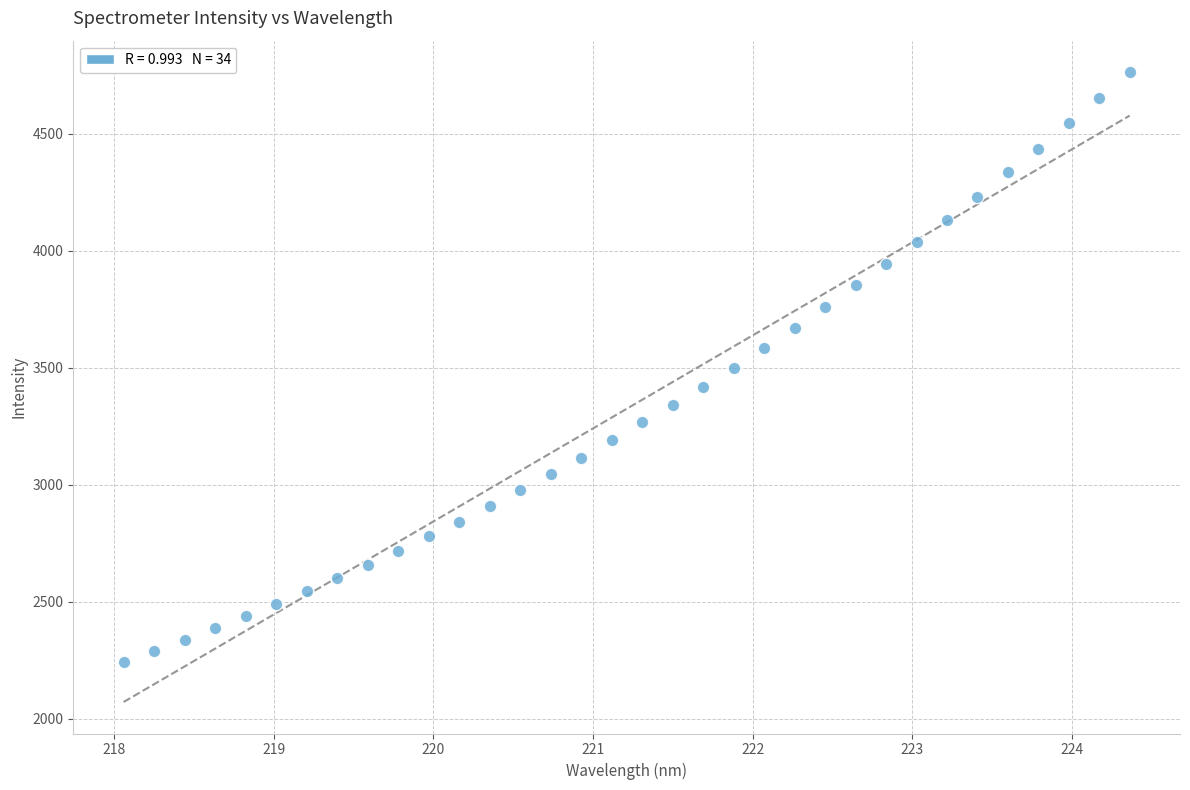

What is the range of Y values (max minus min)?

2519.8